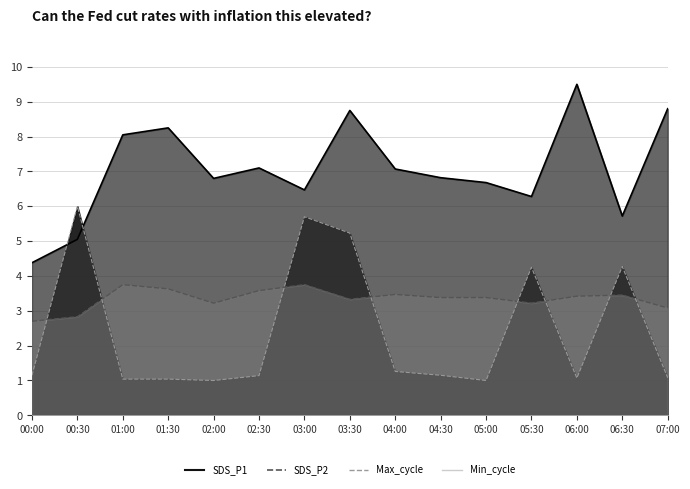

Which series has the largest total across all categories?

SDS_P1